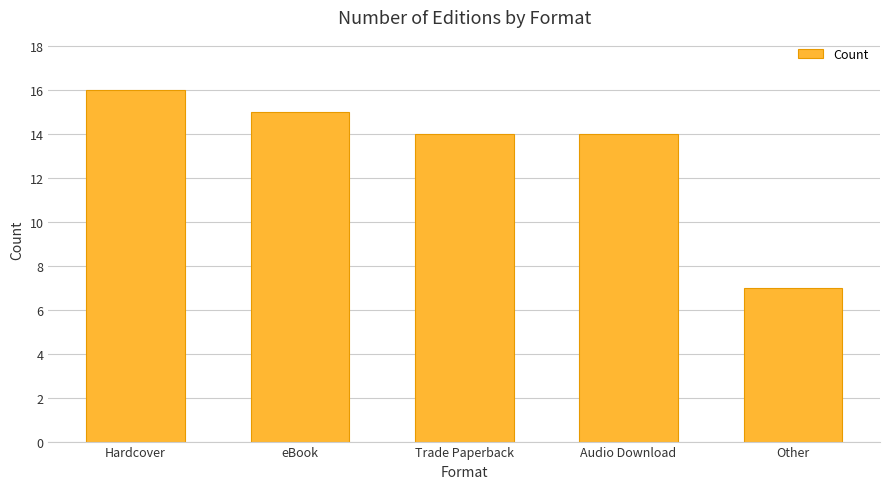

What position from the right is eBook?

4